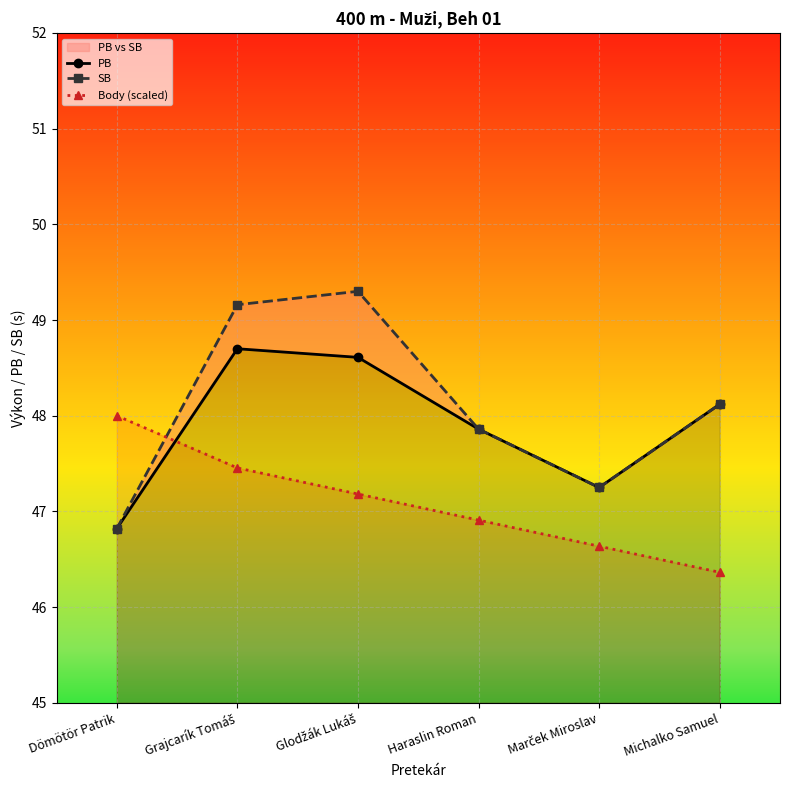

At Dömötör Patrik, list the series in order from smallest to largest.

PB, SB, Body (scaled)